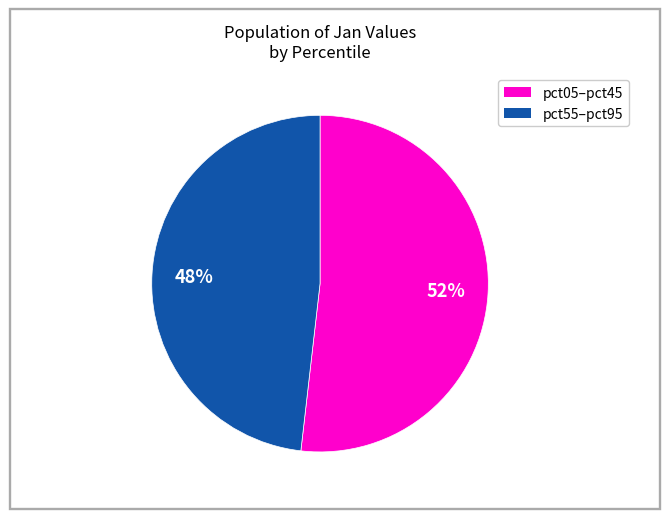

Is there any slice that represents more than half of the pie?

Yes